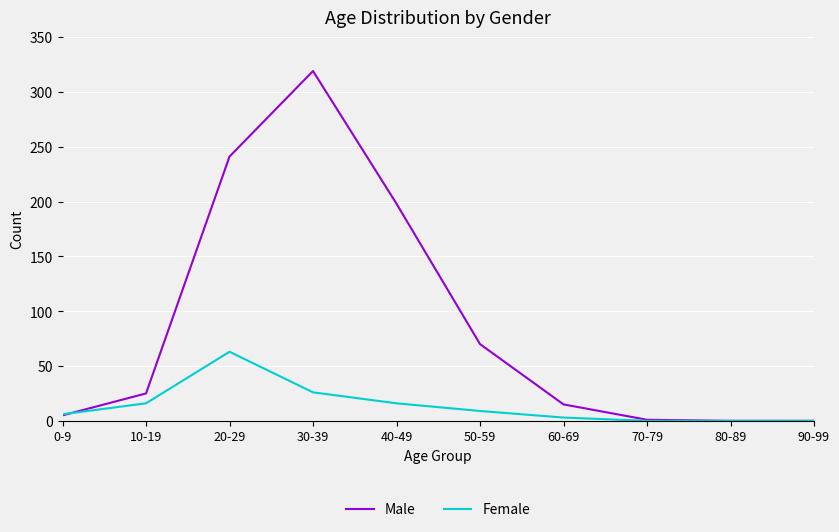

How many distinct data groups are displayed?

2